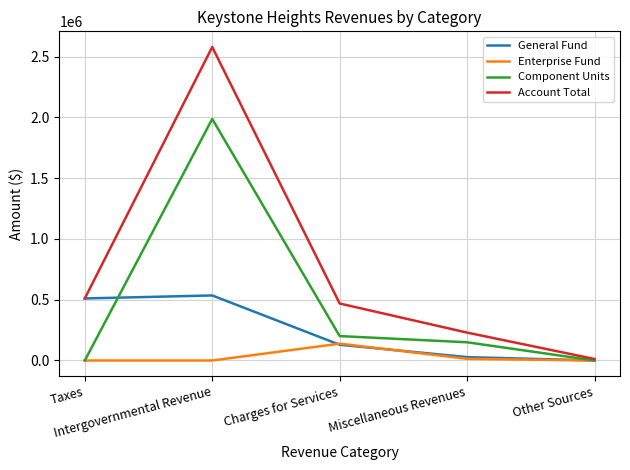

Is it true that General Fund equals -219733 at Other Sources?

False